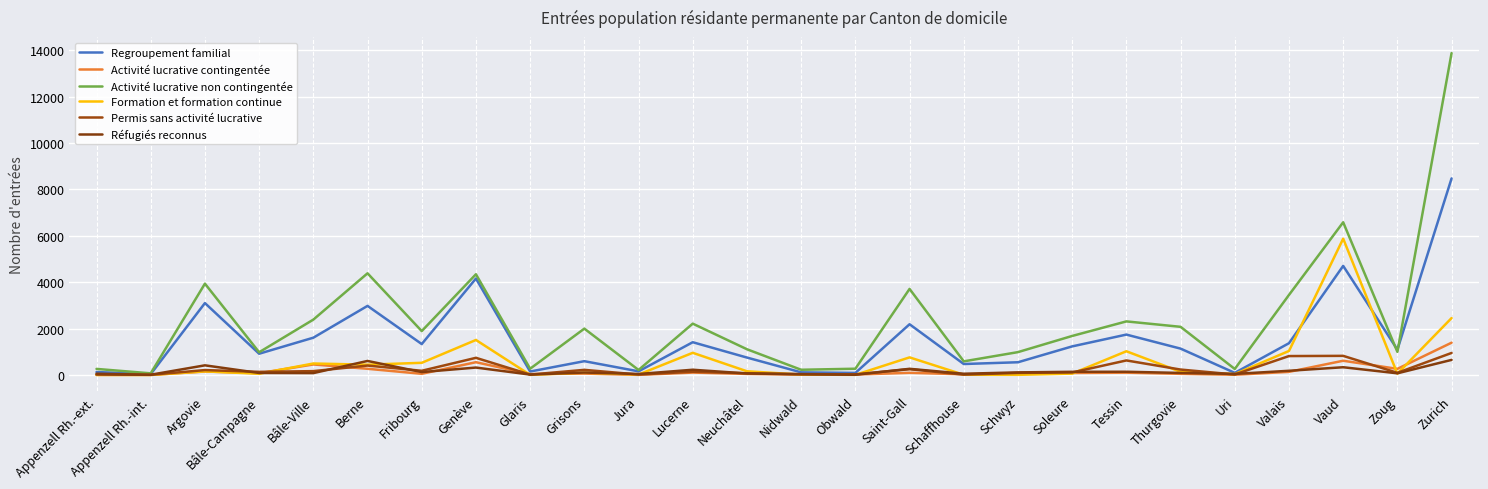

How many lines are shown in the chart?

6